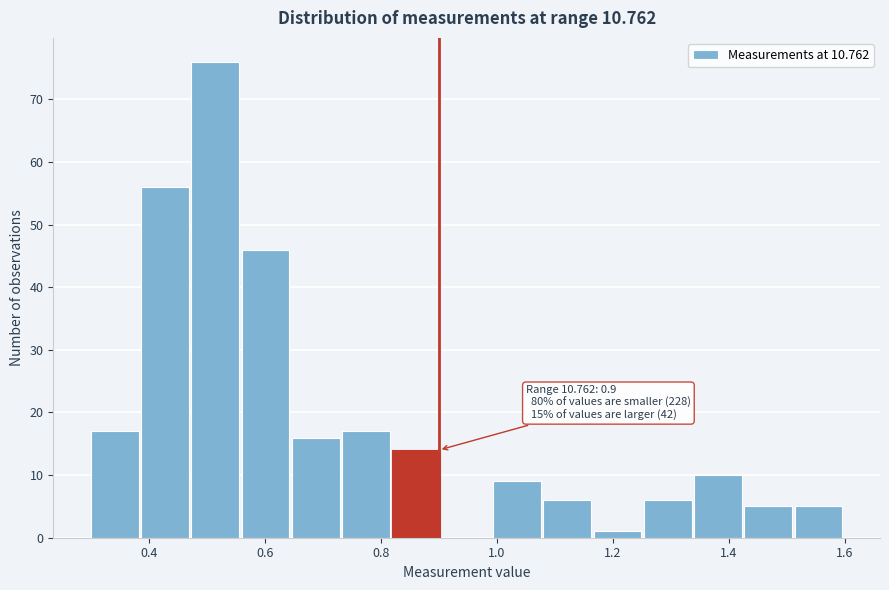

Which range on the x-axis has the tallest bar?

0.48 to 0.56